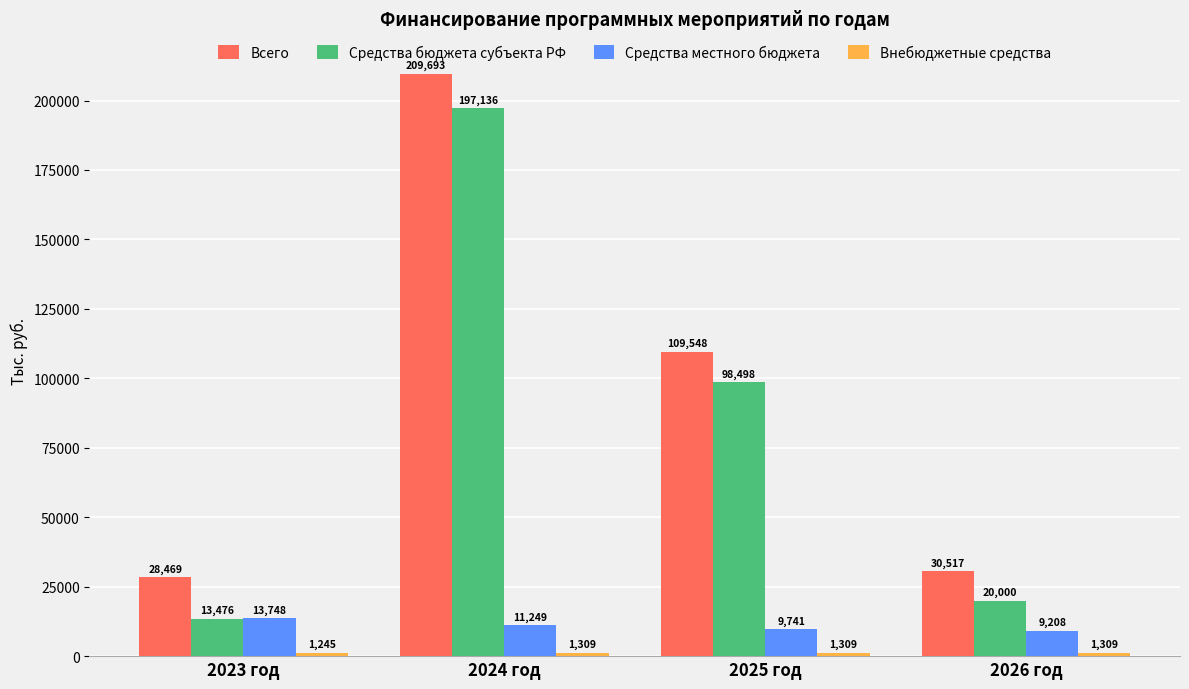

Which series changed the most between 2023 год and 2026 год?

Средства бюджета субъекта РФ